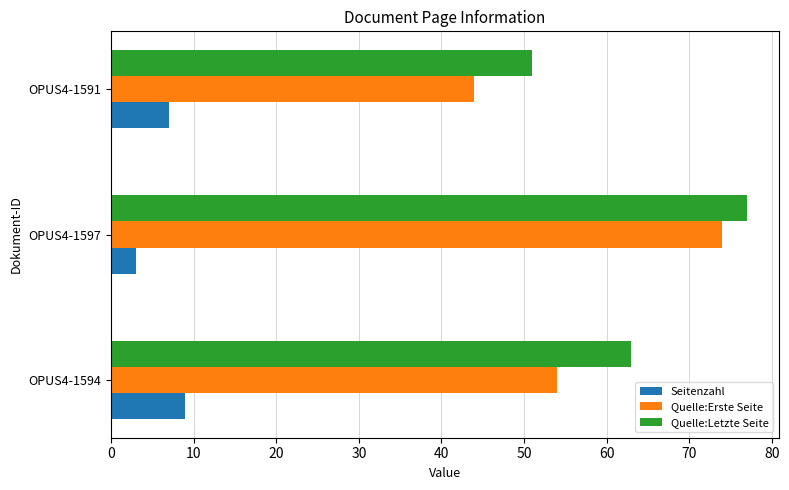

The Seitenzahl series shows 3 at OPUS4-1597. True or false?

True